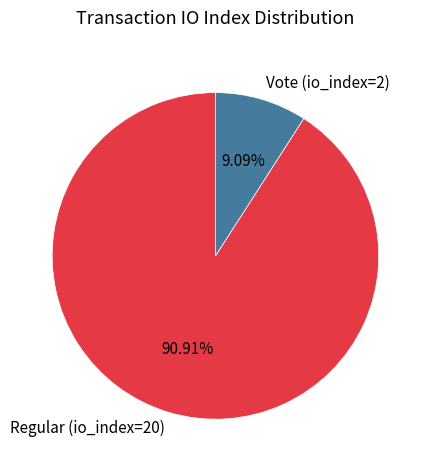

Between Vote (io_index=2) and Regular (io_index=20), which is larger?

Regular (io_index=20)